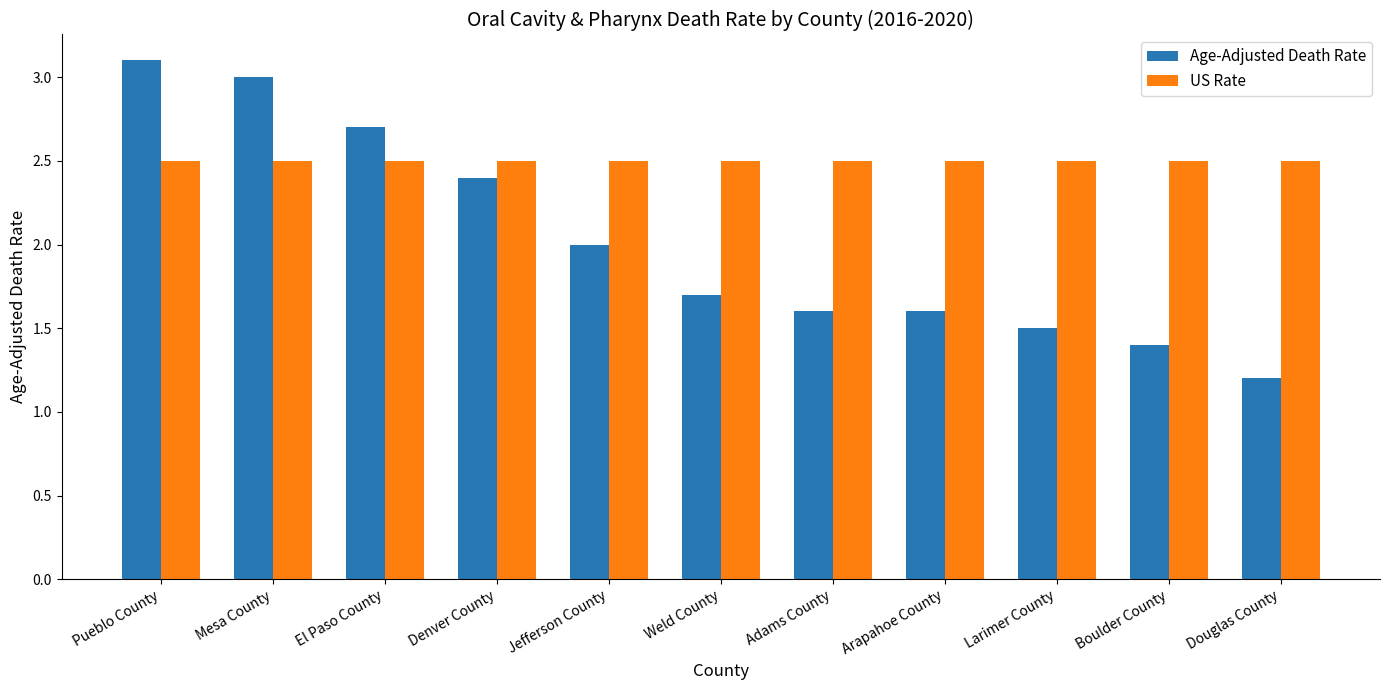

Are the bars horizontal?

No